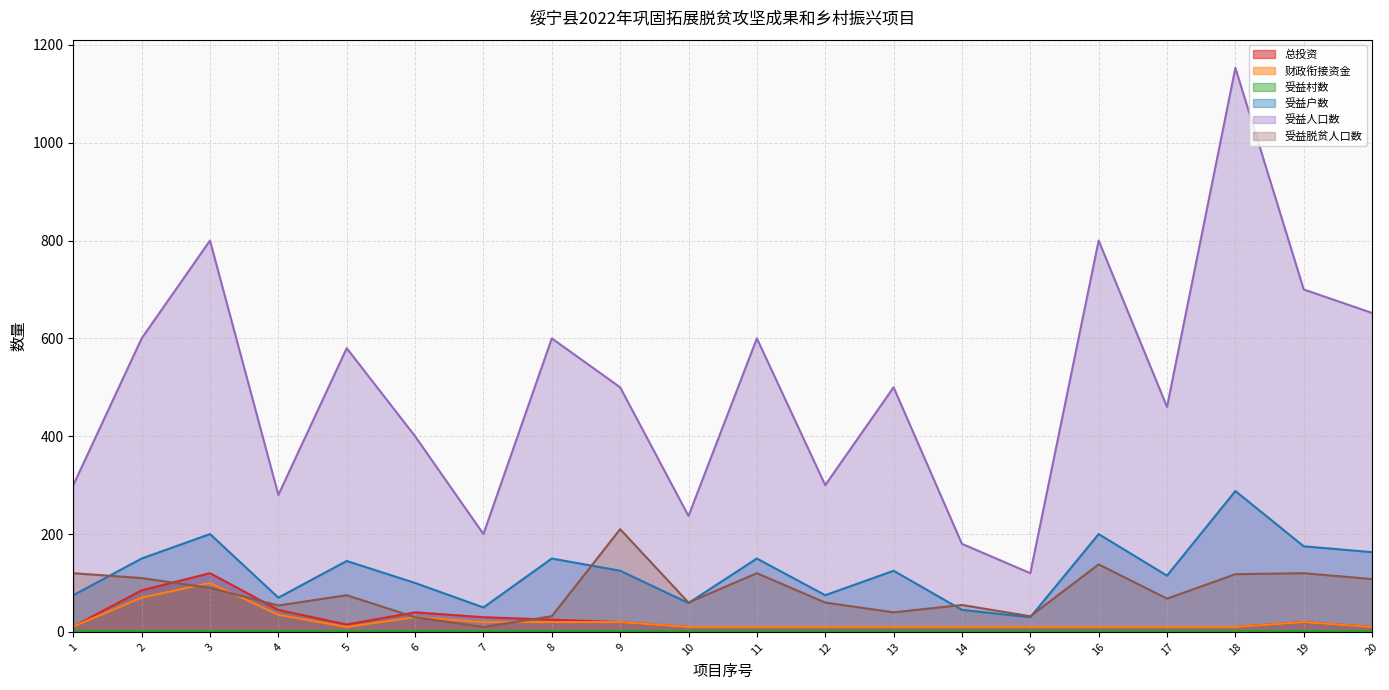

How many interior local valleys does the 受益户数 series have?

6